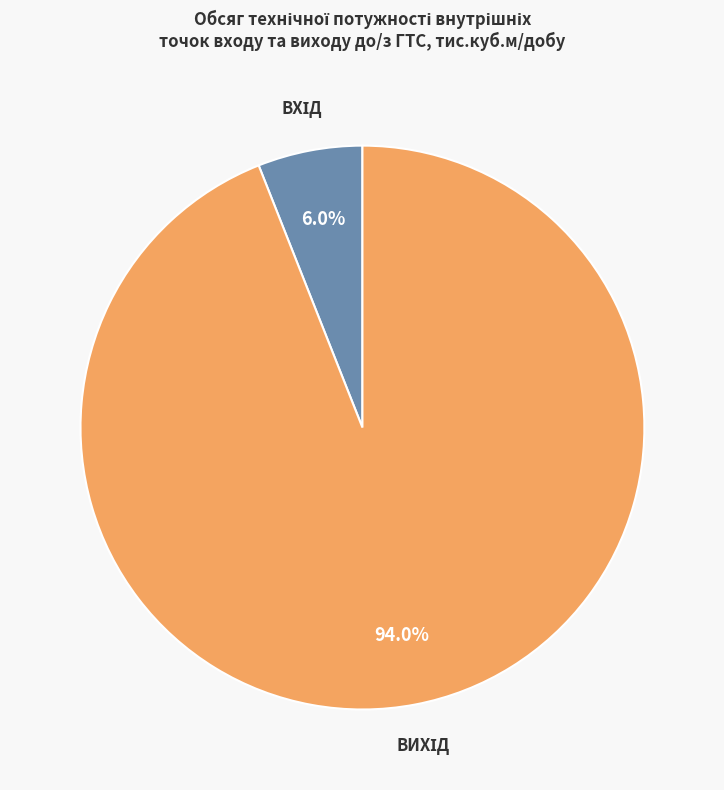

Does any single category account for the majority?

Yes